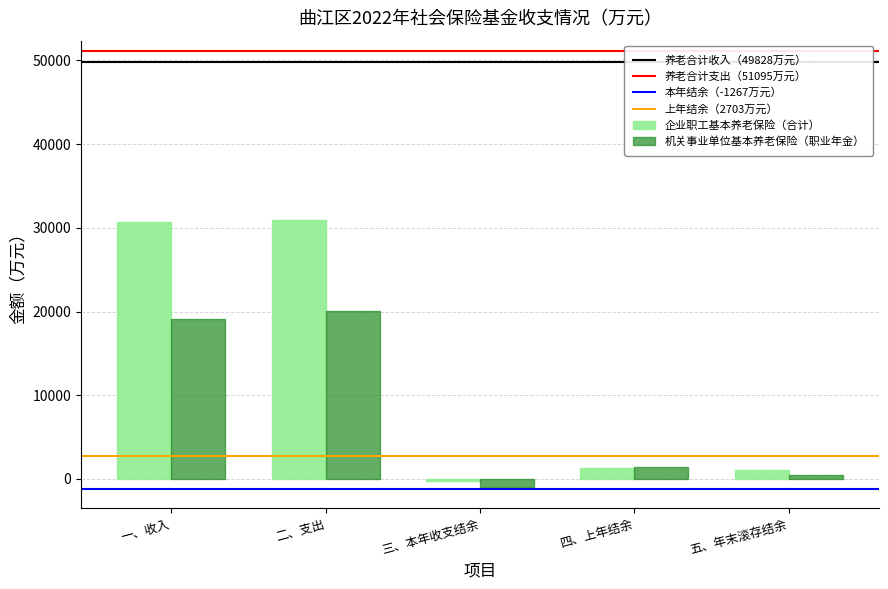

The 机关事业单位基本养老保险（职业年金） series shows 1384 at 四、上年结余. True or false?

True